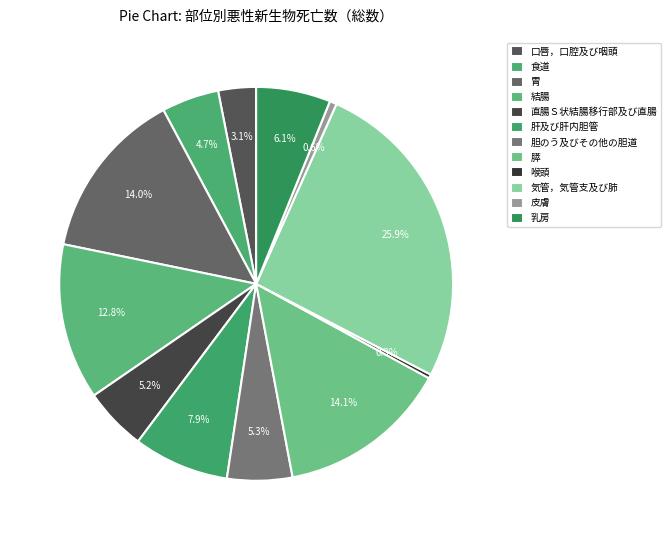

Combined, do 結腸 and 胃 account for over 50%?

No